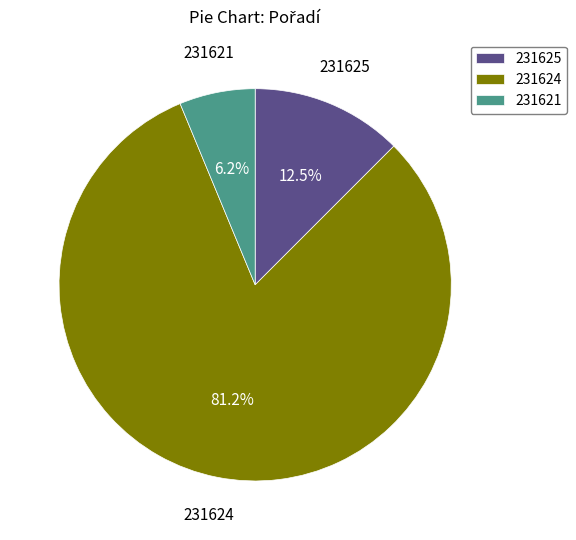

What percentage do 231624 and 231621 together represent?

87.5%